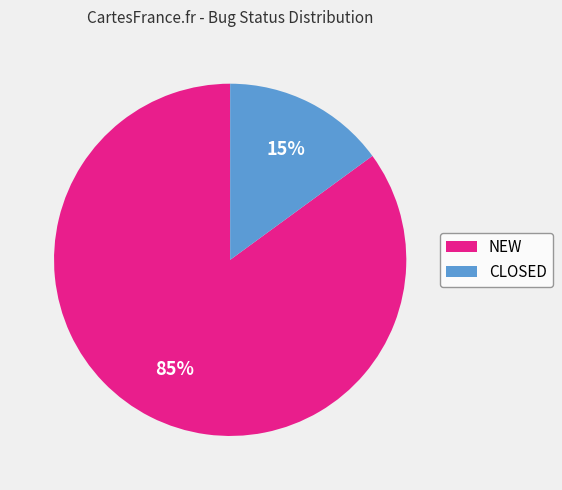

Which has a higher value, CLOSED or NEW?

NEW